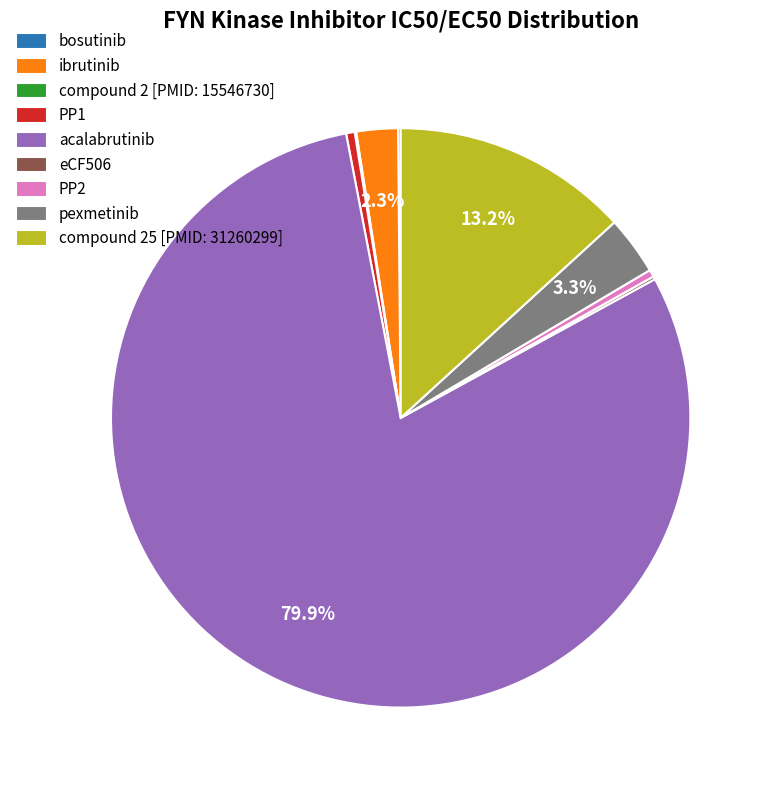

What percentage is NOT represented by pexmetinib?

96.7%